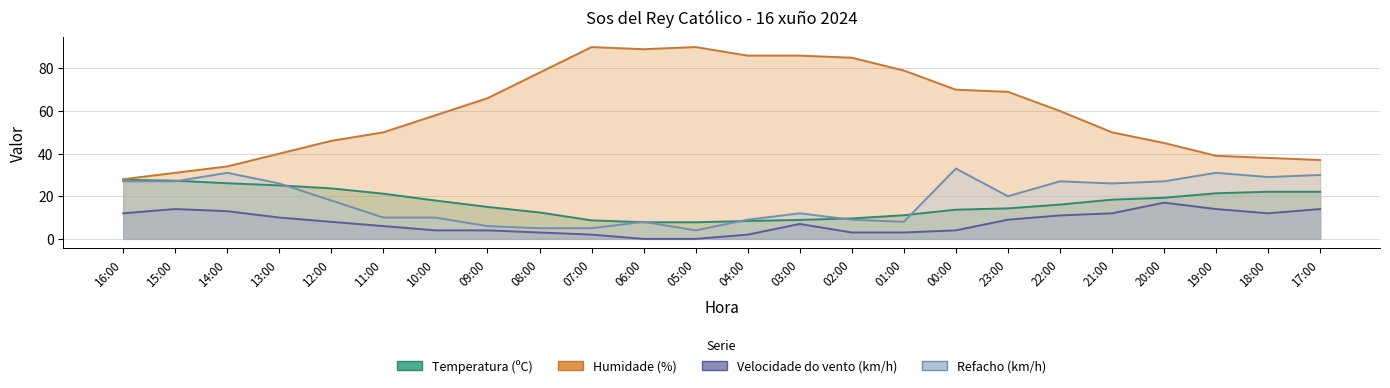

Which series has the largest range (max minus min)?

Humidade (%)